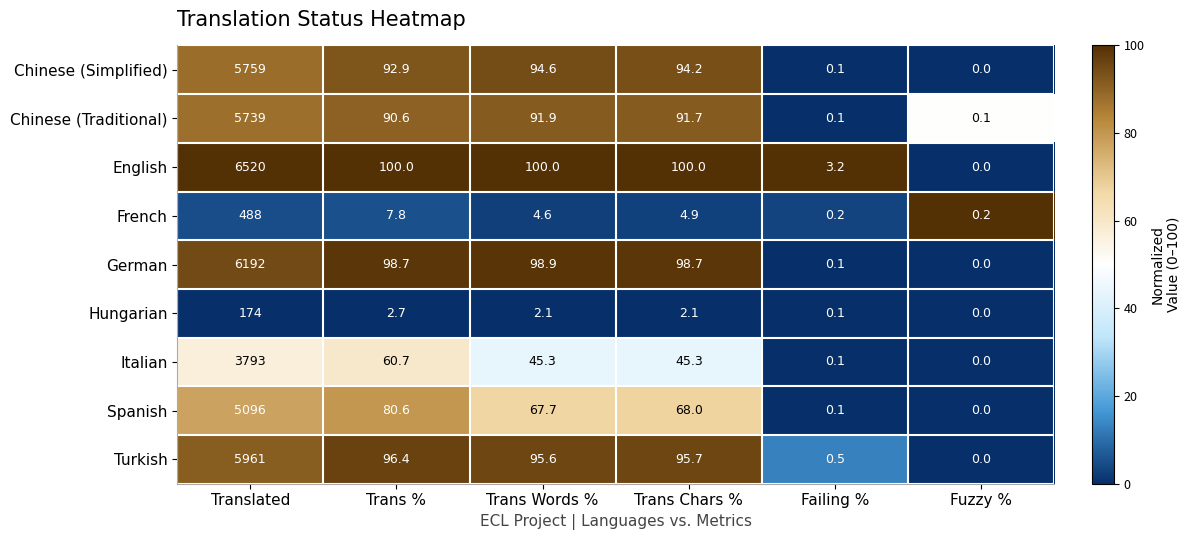

At which category is the sum across all series the highest?

Translated